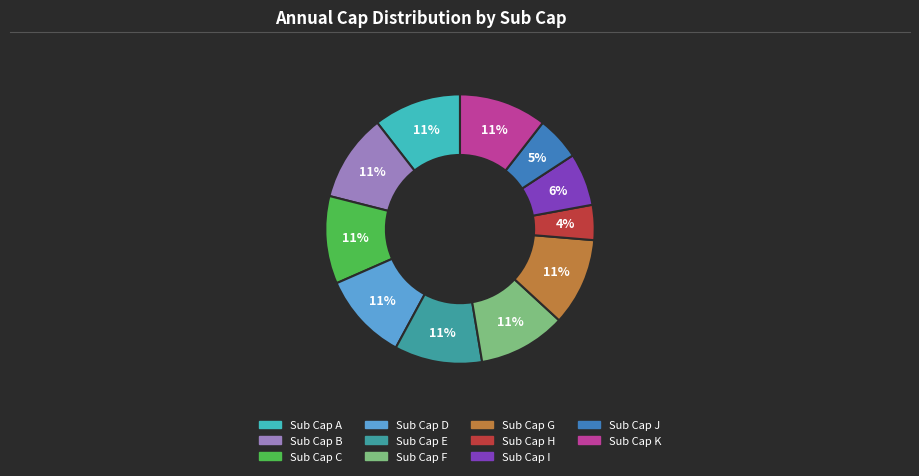

To the nearest percent, what is the average slice percentage?

9%